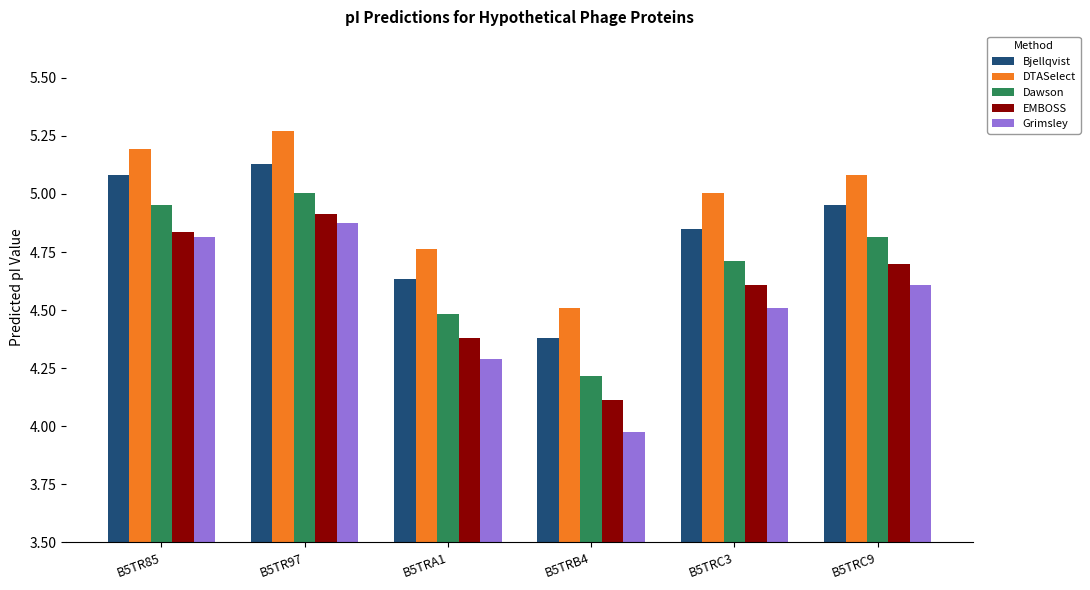

Which category has the lowest value in the EMBOSS series?

B5TRB4